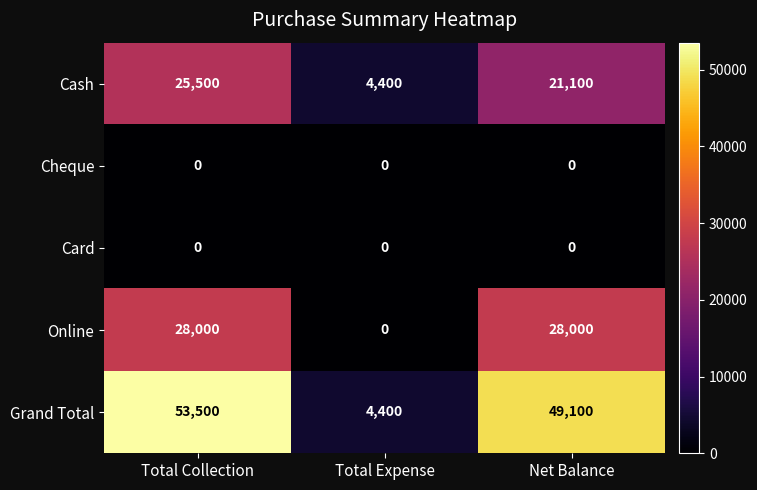

At which category is the sum across all series the highest?

Total Collection